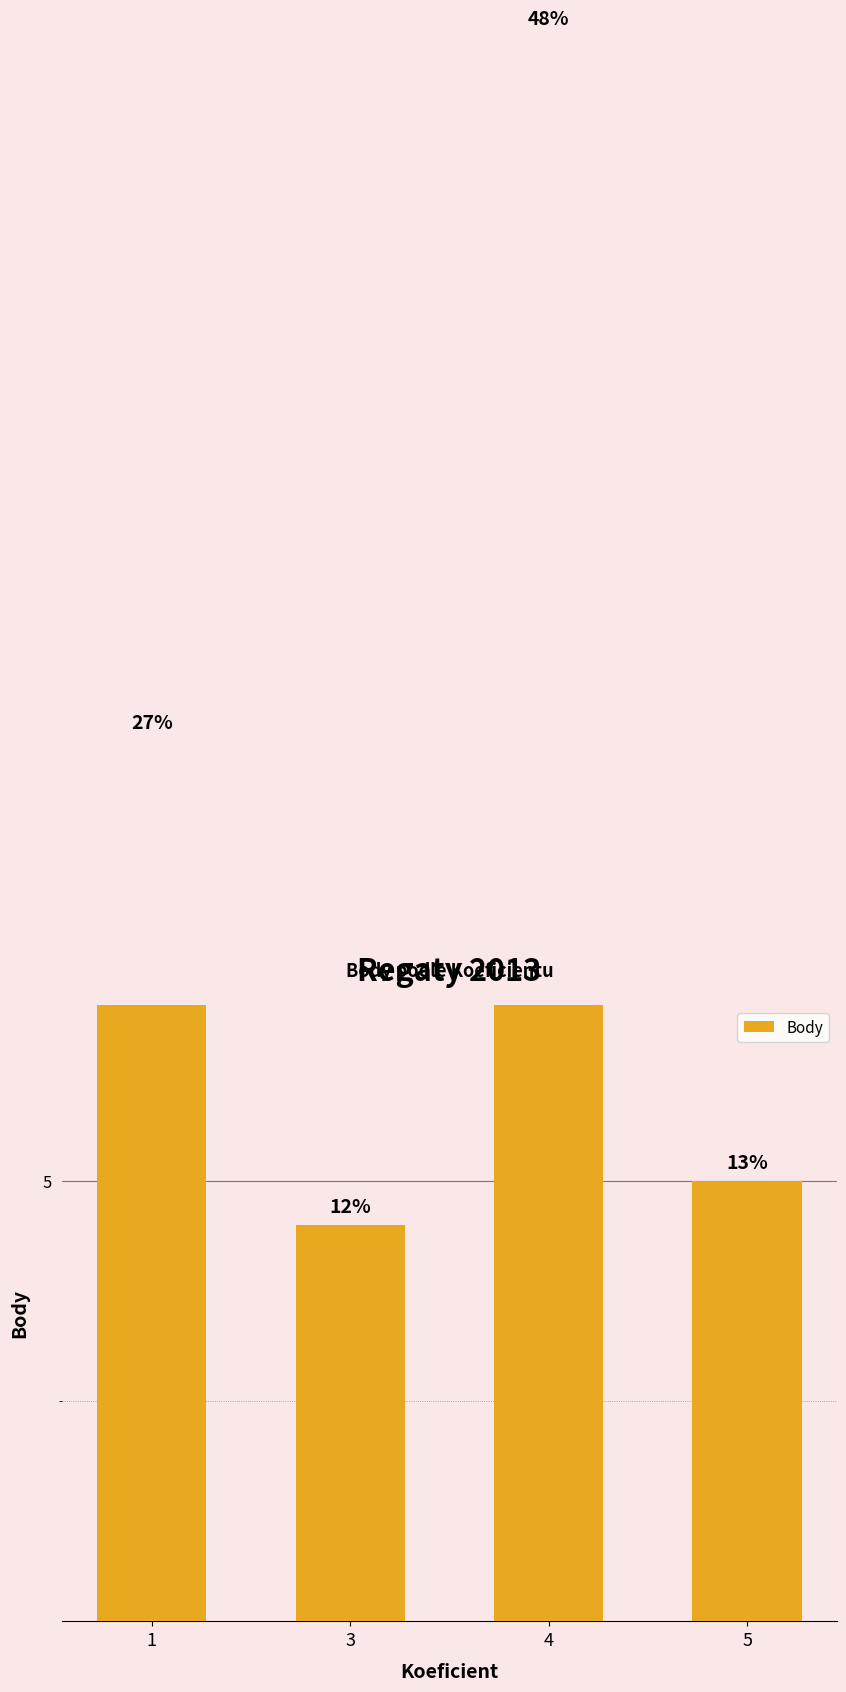

What is the maximum value shown in the chart?

18.0